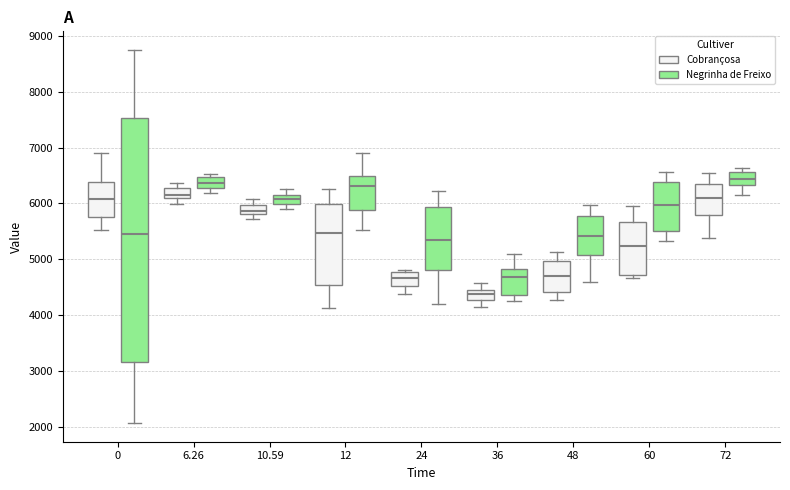

Reading left to right, transcribe this box plot: for each box, give where its median line is, the range the box spans, and where its two whiskers end, as read against the y-axis. The values are not printed on the chart, so give them approximately, as read against the axis.

0 (Cobrançosa): median 6100, box 5800 to 6400, whiskers 5500 to 6900
0 (Negrinha de Freixo): median 5400, box 3200 to 7500, whiskers 2100 to 8700
6.26 (Cobrançosa): median 6200, box 6100 to 6300, whiskers 6000 to 6400
6.26 (Negrinha de Freixo): median 6400, box 6300 to 6500, whiskers 6200 to 6500 (just above the box's upper edge)
10.59 (Cobrançosa): median 5900, box 5800 to 6000, whiskers 5700 to 6100
10.59 (Negrinha de Freixo): median 6100 (inside the box), box 6000 to 6100, whiskers 5900 to 6300
12 (Cobrançosa): median 5500, box 4500 to 6000, whiskers 4100 to 6300
12 (Negrinha de Freixo): median 6300, box 5900 to 6500, whiskers 5500 to 6900
24 (Cobrançosa): median 4700, box 4500 to 4800, whiskers 4400 to 4800 (just above the box's upper edge)
24 (Negrinha de Freixo): median 5400, box 4800 to 5900, whiskers 4200 to 6200
36 (Cobrançosa): median 4400, box 4300 to 4500, whiskers 4200 to 4600
36 (Negrinha de Freixo): median 4700, box 4400 to 4800, whiskers 4300 to 5100
48 (Cobrançosa): median 4700, box 4400 to 5000, whiskers 4300 to 5100
48 (Negrinha de Freixo): median 5400, box 5100 to 5800, whiskers 4600 to 6000
60 (Cobrançosa): median 5200, box 4700 to 5700, whiskers 4700 (just below the box's lower edge) to 6000
60 (Negrinha de Freixo): median 6000, box 5500 to 6400, whiskers 5300 to 6600
72 (Cobrançosa): median 6100, box 5800 to 6300, whiskers 5400 to 6600
72 (Negrinha de Freixo): median 6400, box 6300 to 6600, whiskers 6100 to 6600 (just above the box's upper edge)